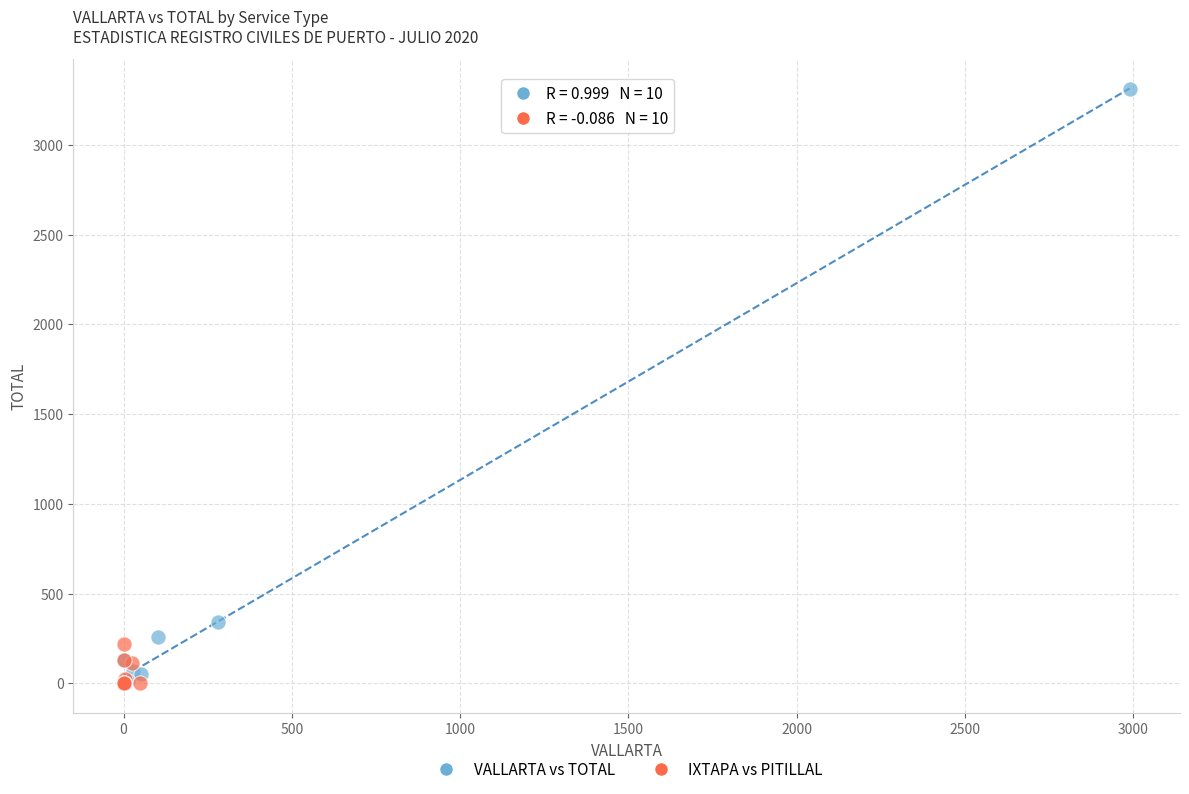

Which series has the largest Y range (max minus min)?

VALLARTA vs TOTAL